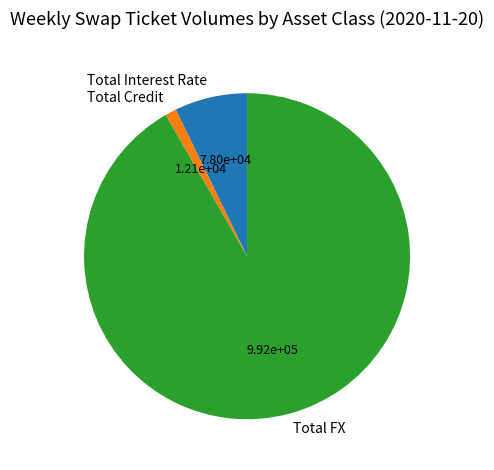

Rank the categories by value from lowest to highest.

Total Credit, Total Interest Rate, Total FX